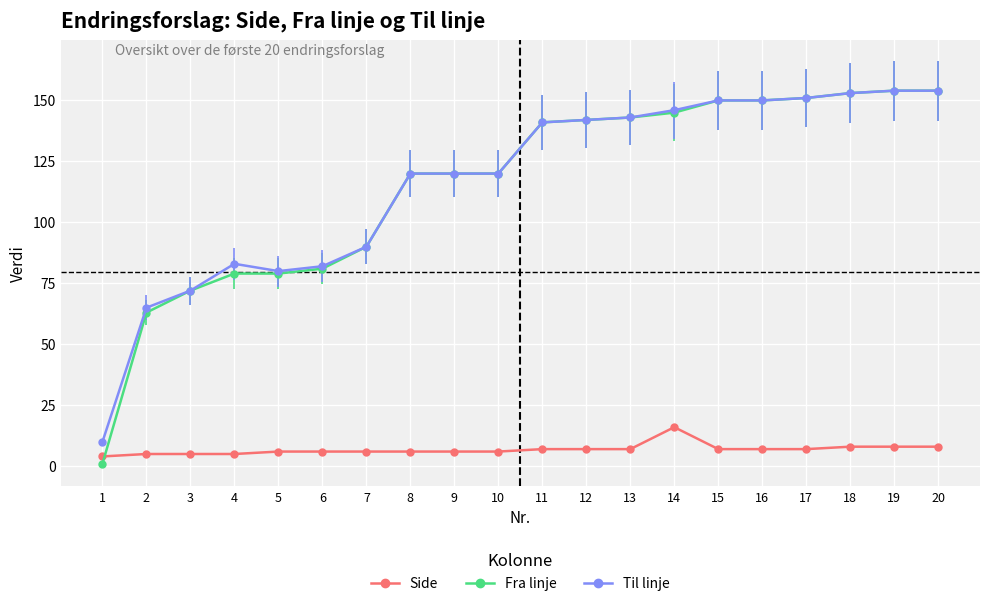

True or false: Til linje has a value of 49 at 20.

False